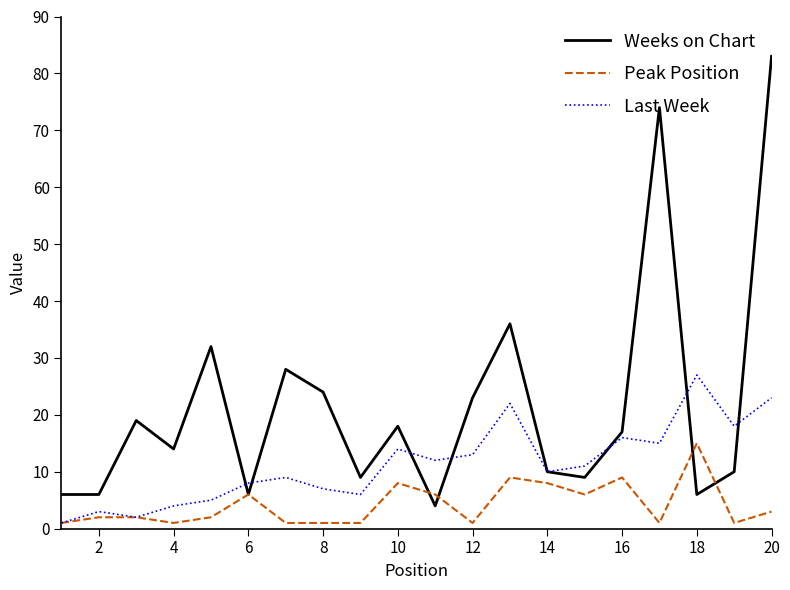

Reading right to left, list all the values displayed in this chart.

Weeks on Chart: 83	10	6	74	17	9	10	36	23	4	18	9	24	28	6	32	14	19	6	6
Peak Position: 3	1	15	1	9	6	8	9	1	6	8	1	1	1	6	2	1	2	2	1
Last Week: 23	18	27	15	16	11	10	22	13	12	14	6	7	9	8	5	4	2	3	1